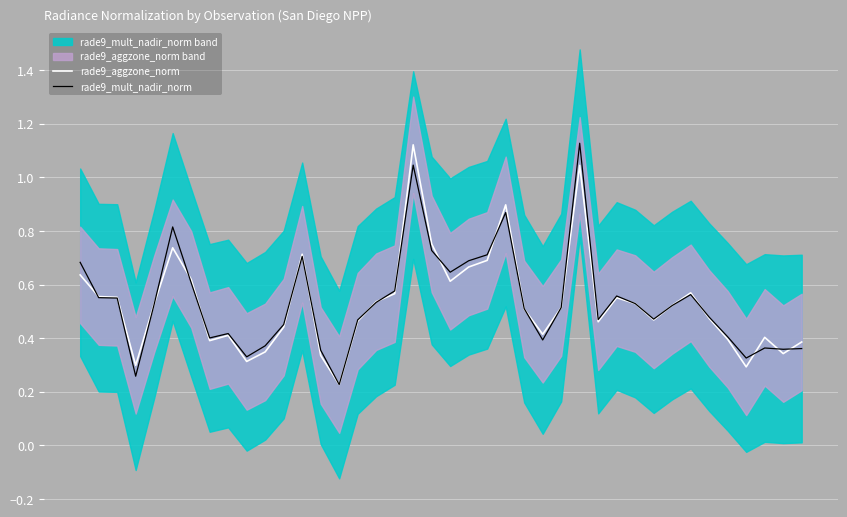

At which label does rade9_aggzone_norm reach its peak?

18